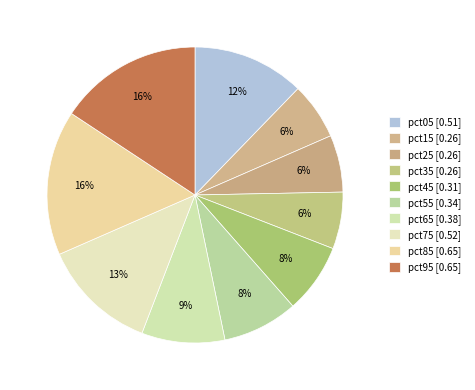

What is the largest slice in the pie chart?

pct85